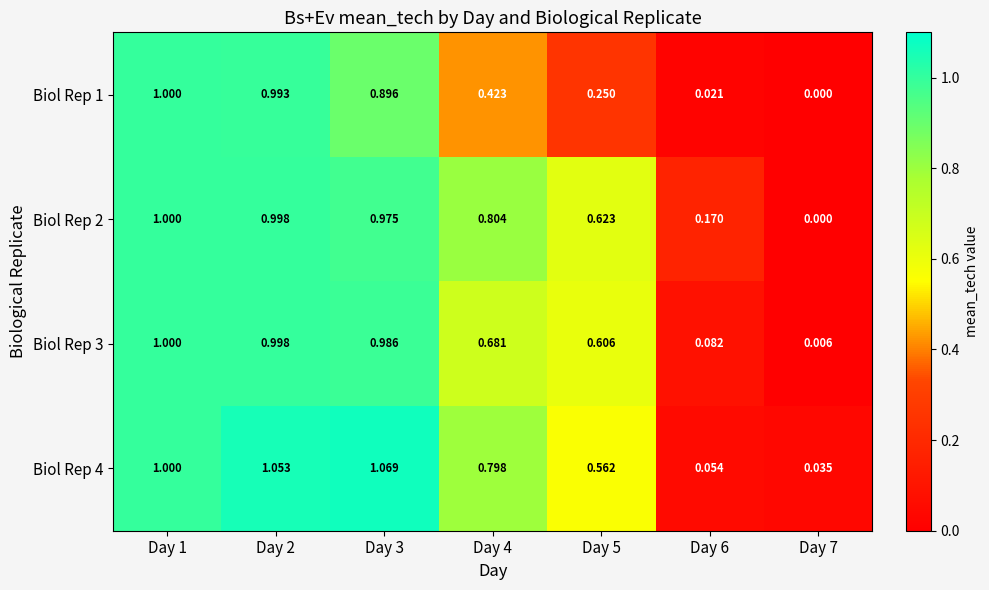

Rank the series at Day 2 from highest to lowest value.

Biol Rep 4, Biol Rep 2, Biol Rep 3, Biol Rep 1